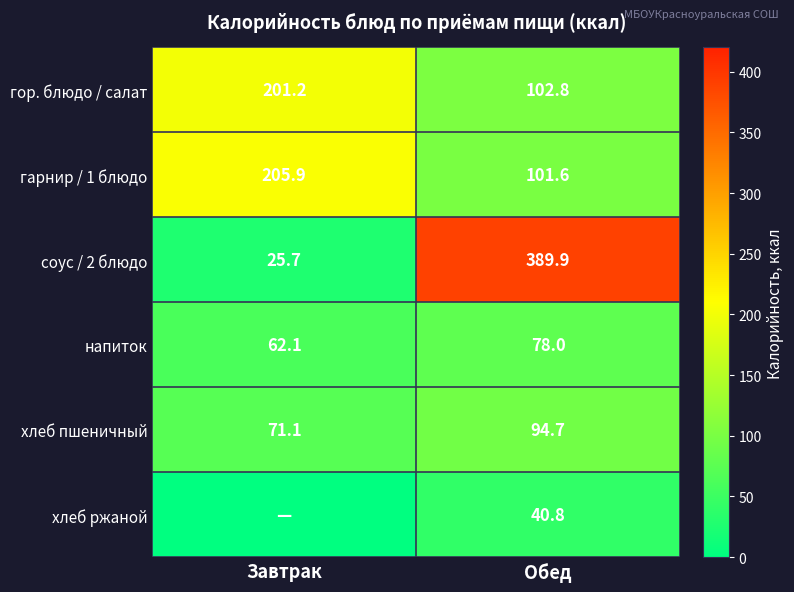

At which category is the sum across all series the highest?

Обед